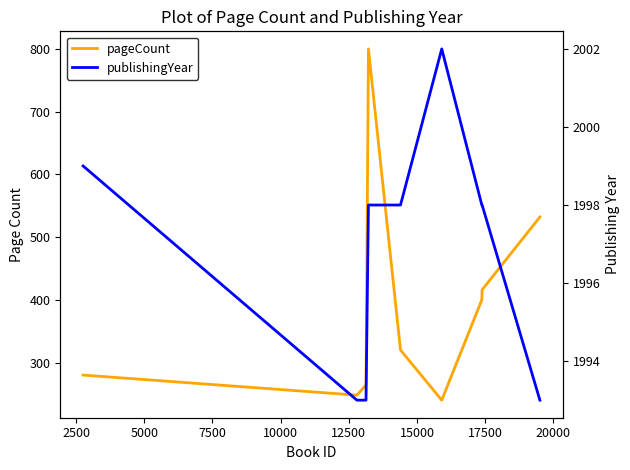

Reading right to left, extract all data points from this chart.

pageCount: 532	416	400	240	320	800	264	248	280
publishingYear: 1993	1998	1998	2002	1998	1998	1993	1993	1999